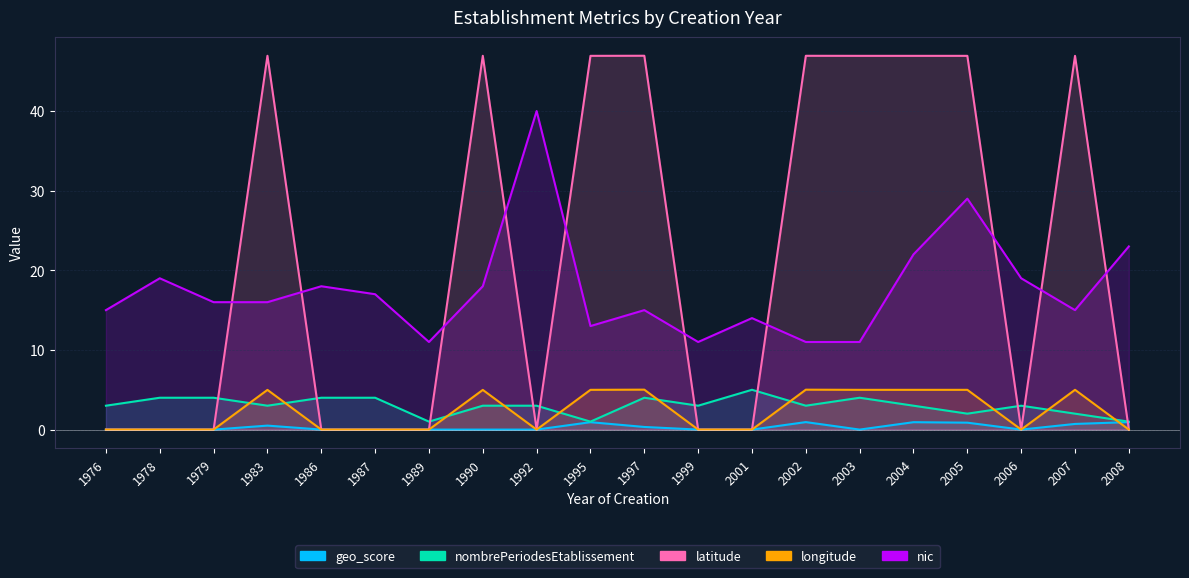

List the labels in order of nombrePeriodesEtablissement value, largest first.

2001, 1978, 1979, 1986, 1987, 1997, 2003, 1976, 1983, 1990, 1992, 1999, 2002, 2004, 2006, 2005, 2007, 1989, 1995, 2008